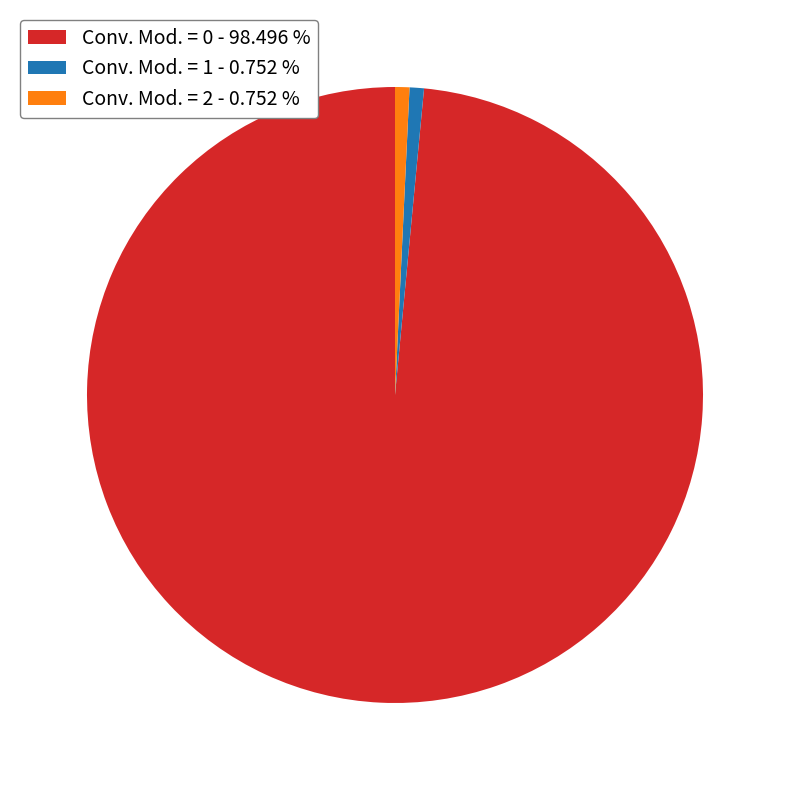

Approximately how many times larger is the value at Conv. Mod. = 2 - 0.752 % compared to Conv. Mod. = 1 - 0.752 %?

1.0